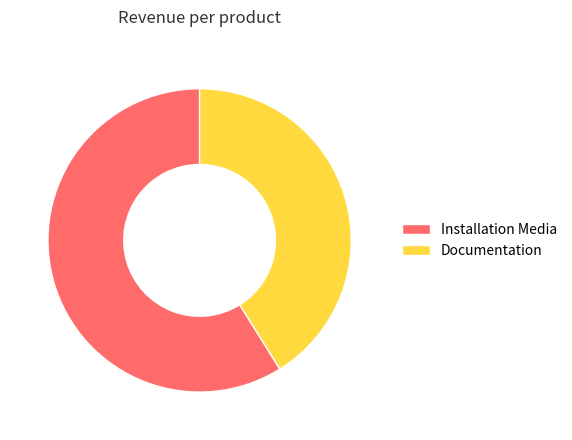

What is the smallest slice in the pie chart?

Documentation